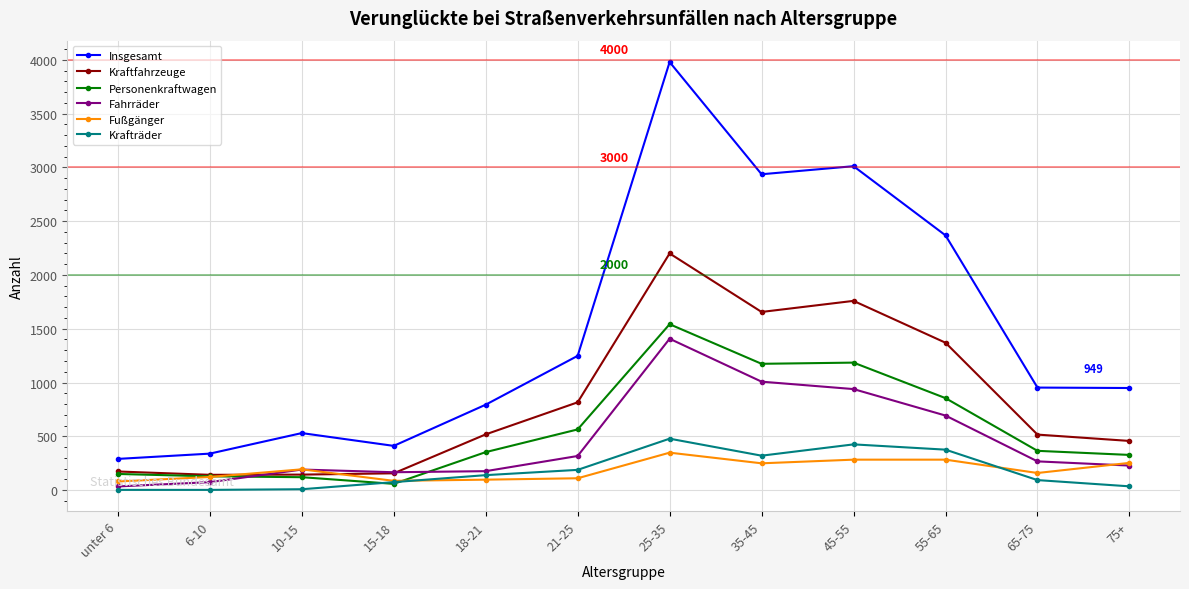

Which series has the widest spread of values?

Insgesamt